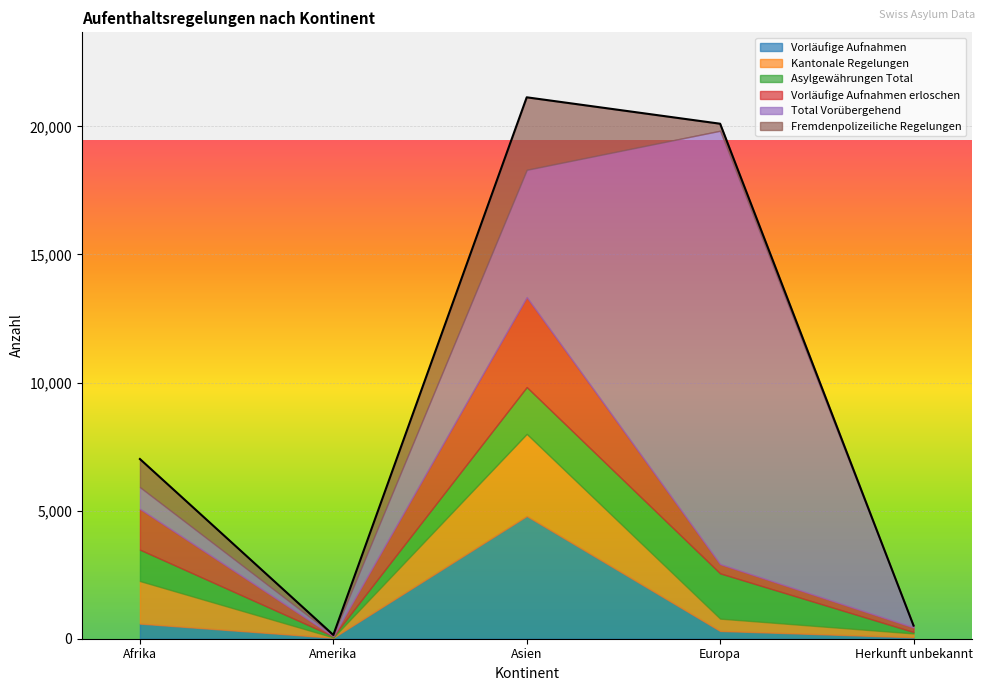

Which series has the largest total across all categories?

Total Vorübergehend